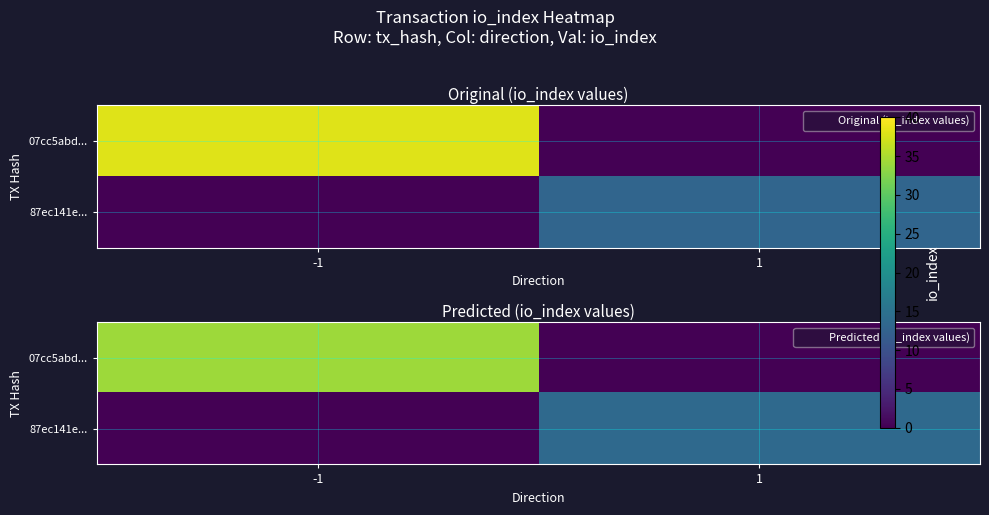

At which label is 87ec141e... closest to 6?

-1